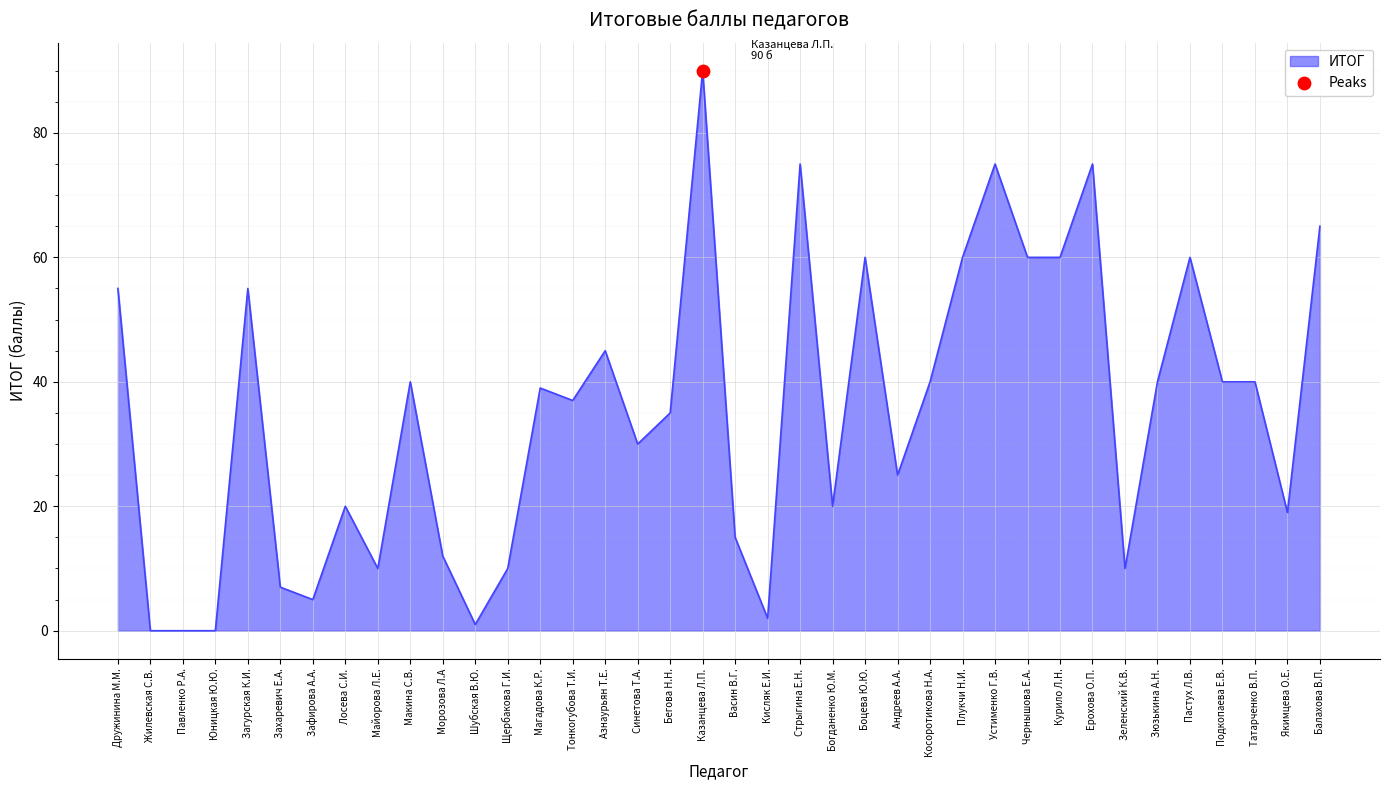

Which has a higher value, Андреев А.А. or Курило Л.Н.?

Курило Л.Н.